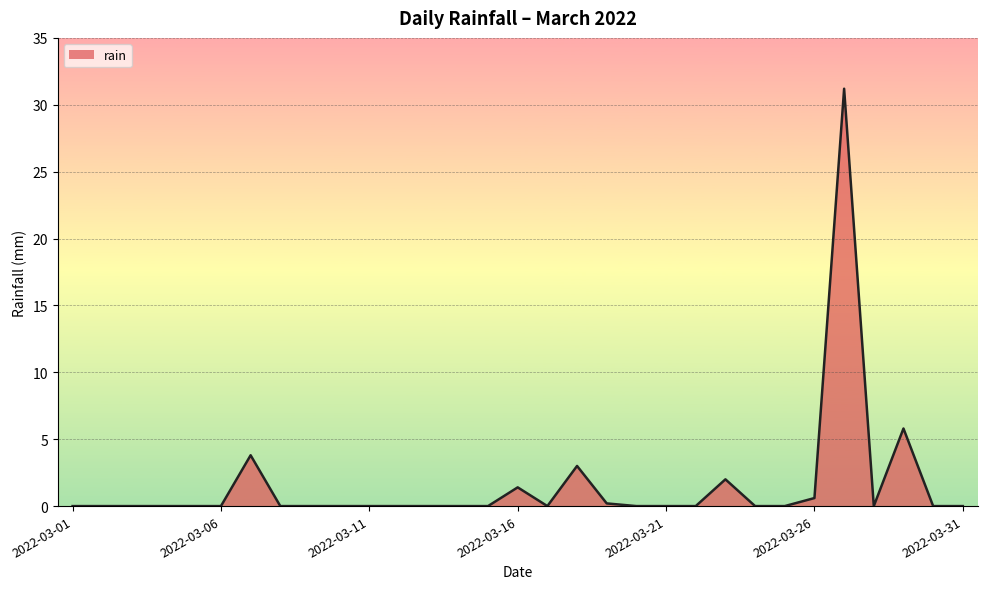

Does the chart have visible grid lines?

Yes